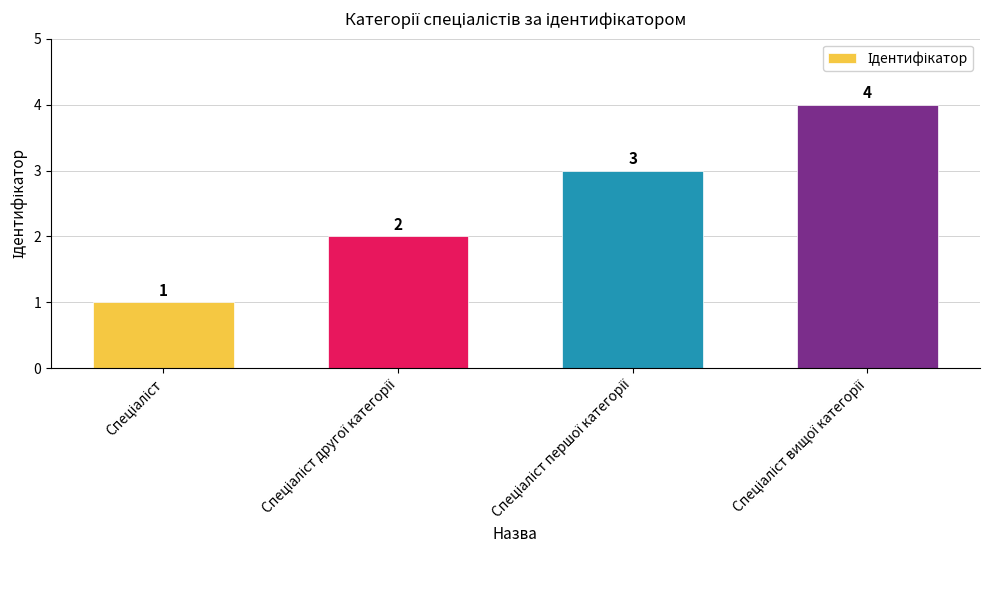

What is the maximum value shown in the chart?

4